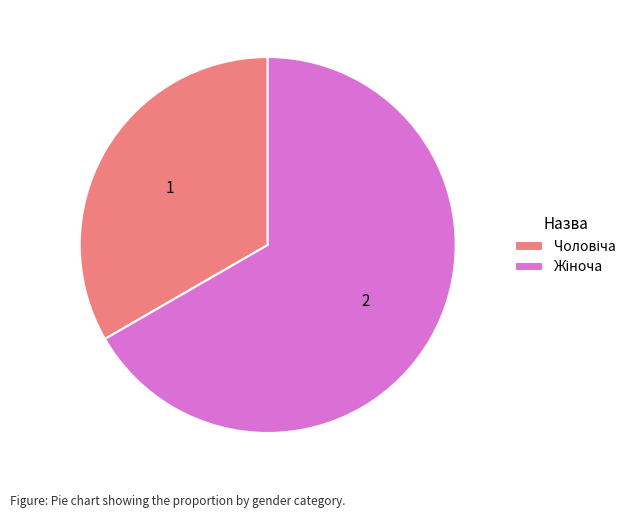

Is there any slice that represents more than half of the pie?

Yes